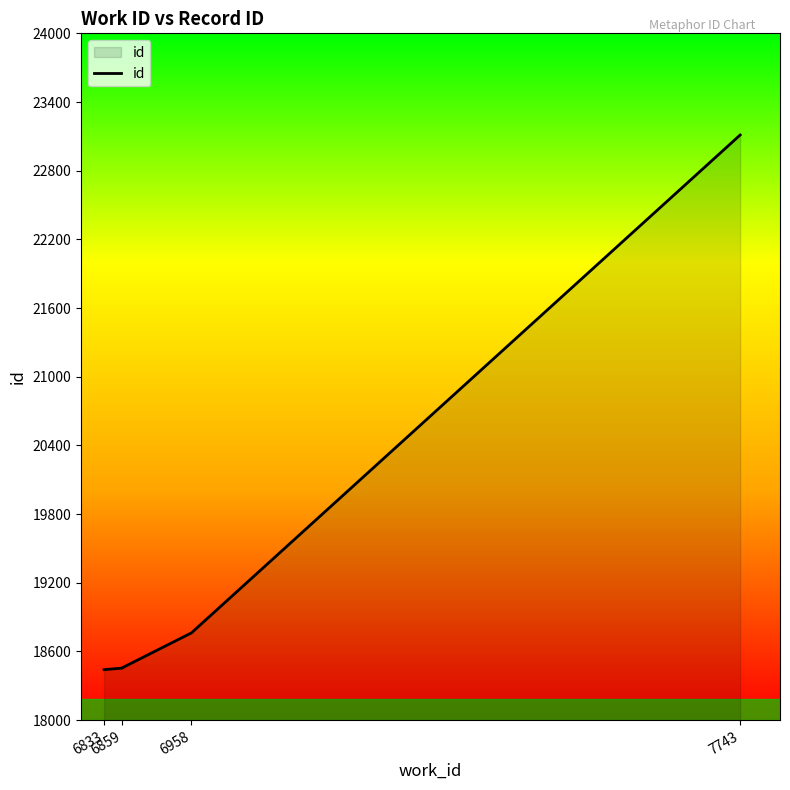

True or false: the data shows 23112 at 7743.

True